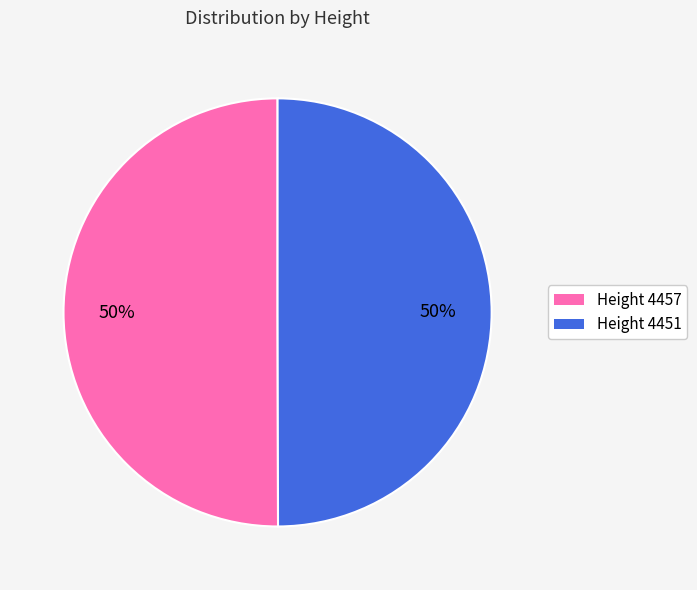

The Height 4457 slice represents 39% of the pie. True or false?

False